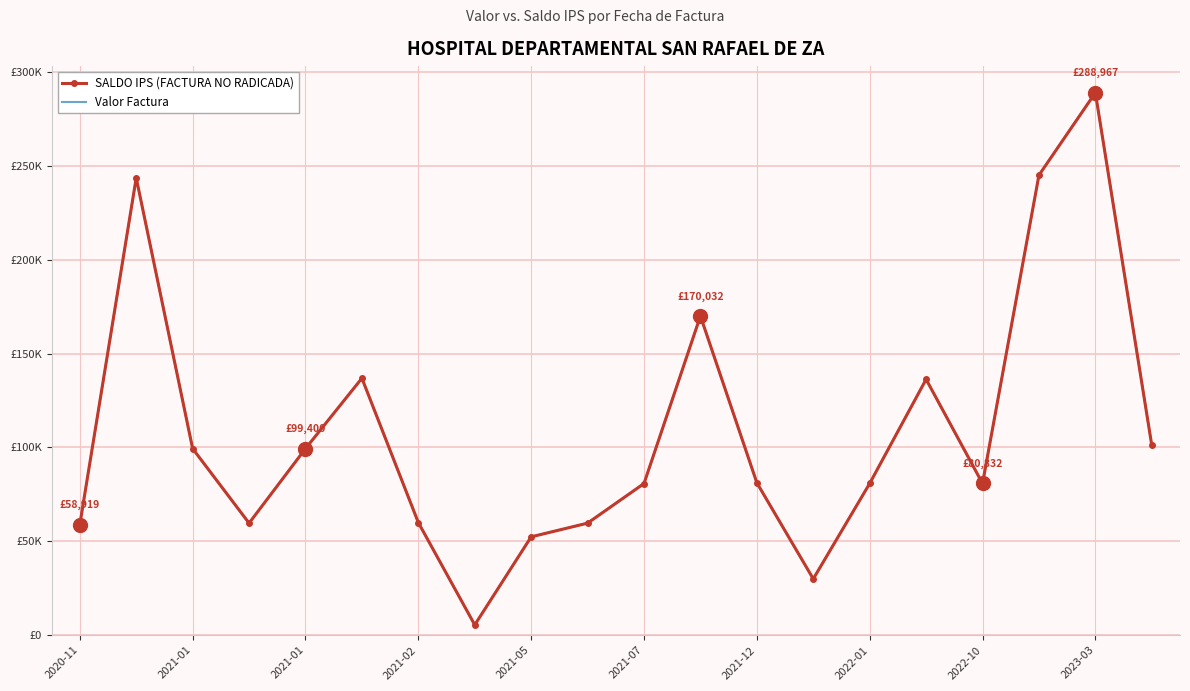

Rank the series by their maximum value, from highest to lowest.

SALDO IPS (FACTURA NO RADICADA), Valor Factura